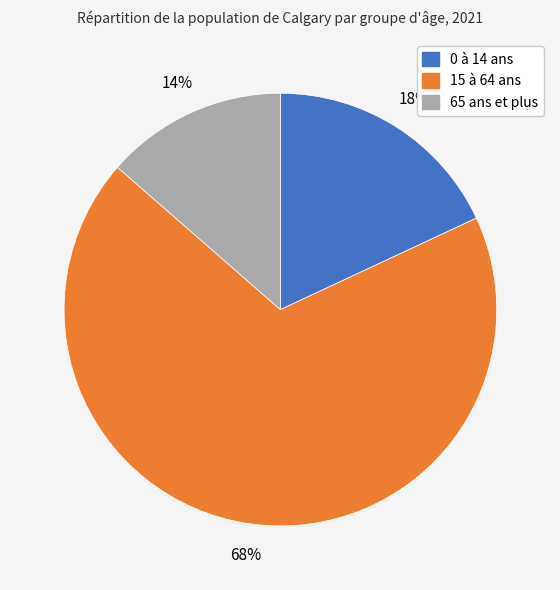

To the nearest percent, what percentage of the pie is 0 à 14 ans?

18%